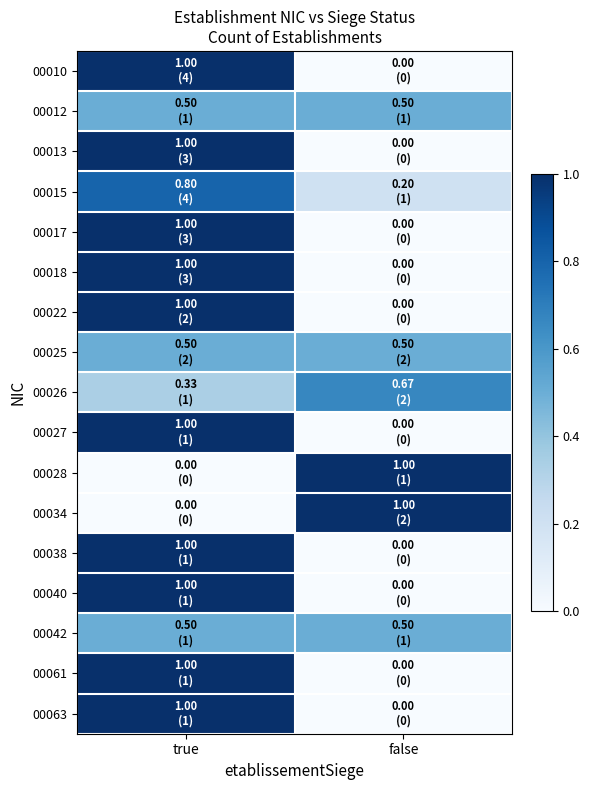

Reading right to left, what are all the values shown in this chart?

00010: false=0.0	true=1.0
00012: false=0.5	true=0.5
00013: false=0.0	true=1.0
00015: false=0.2	true=0.8
00017: false=0.0	true=1.0
00018: false=0.0	true=1.0
00022: false=0.0	true=1.0
00025: false=0.5	true=0.5
00026: false=0.7	true=0.3
00027: false=0.0	true=1.0
00028: false=1.0	true=0.0
00034: false=1.0	true=0.0
00038: false=0.0	true=1.0
00040: false=0.0	true=1.0
00042: false=0.5	true=0.5
00061: false=0.0	true=1.0
00063: false=0.0	true=1.0